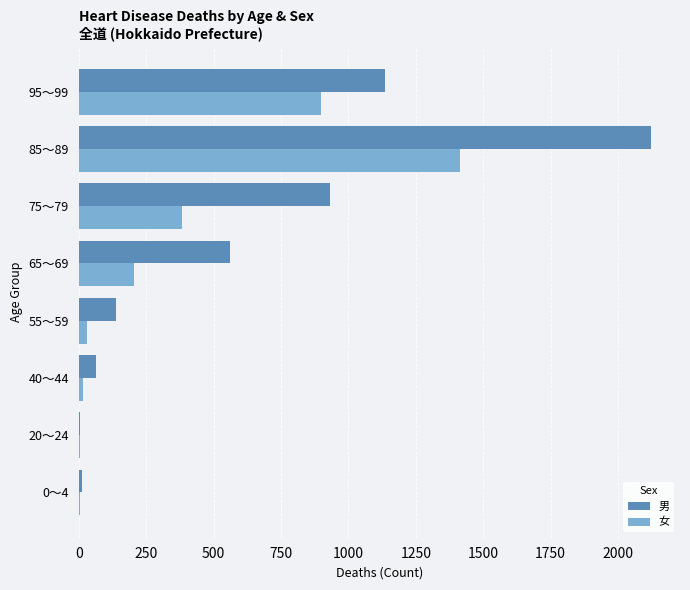

At which category is the sum across all series the highest?

85～89